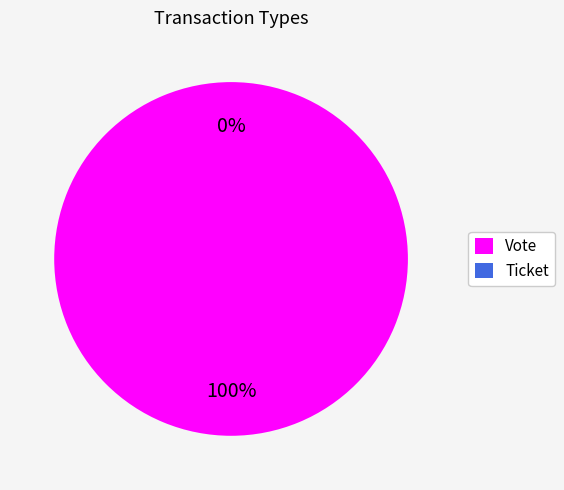

Between Vote and Ticket, which is larger?

Vote